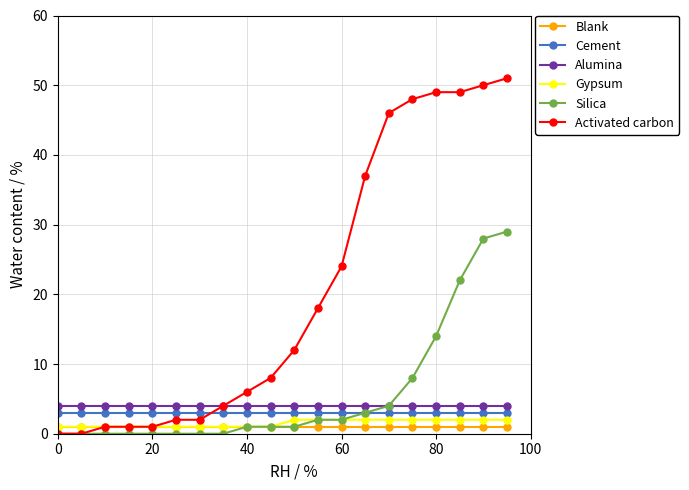

Does the chart display data point markers on the line(s)?

Yes